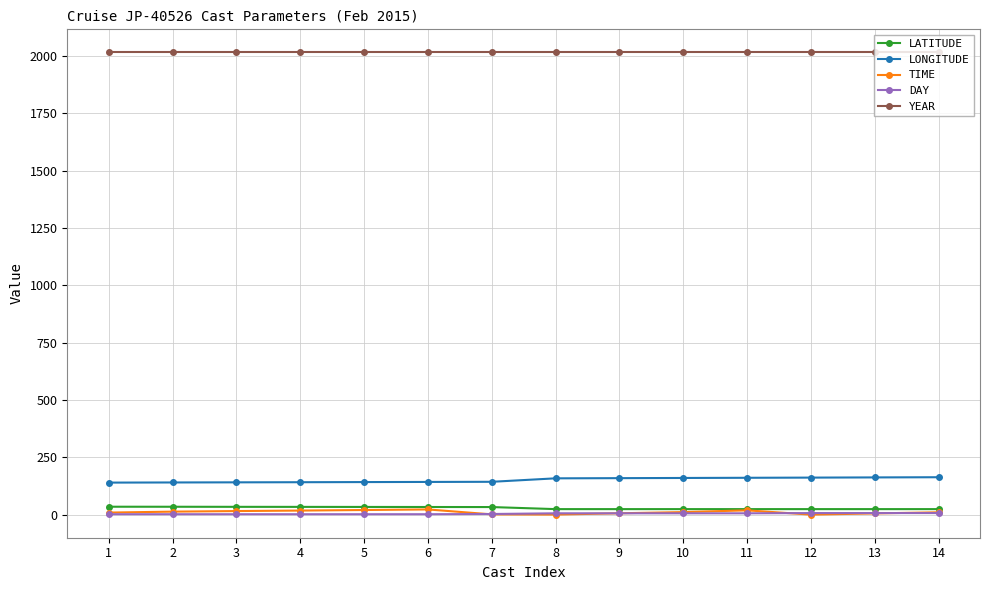

True or false: LATITUDE has more than 0 points higher than both neighbors.

True